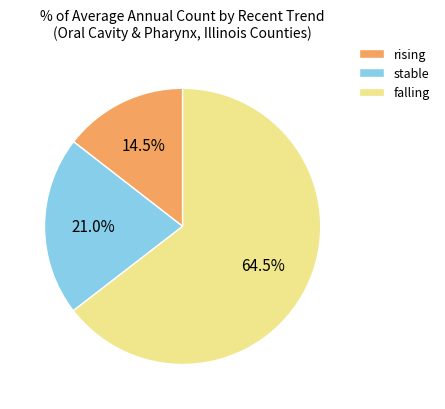

Which category has the biggest portion of the pie?

falling